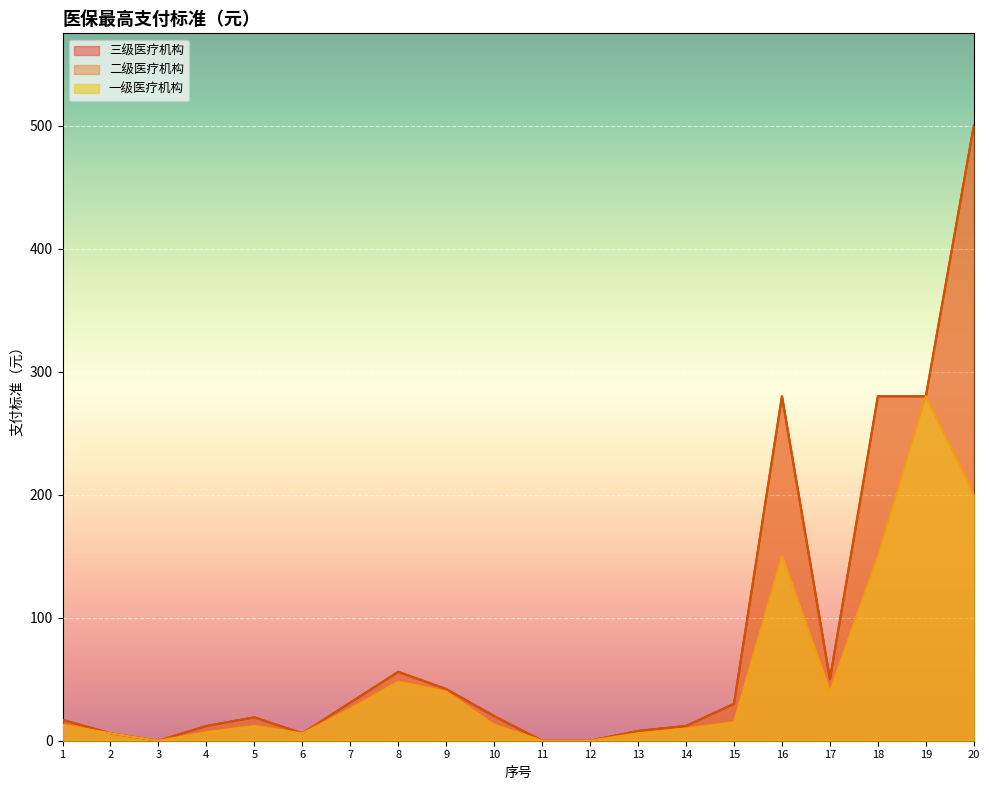

Is it true that 二级医疗机构 equals 500 at 20?

True